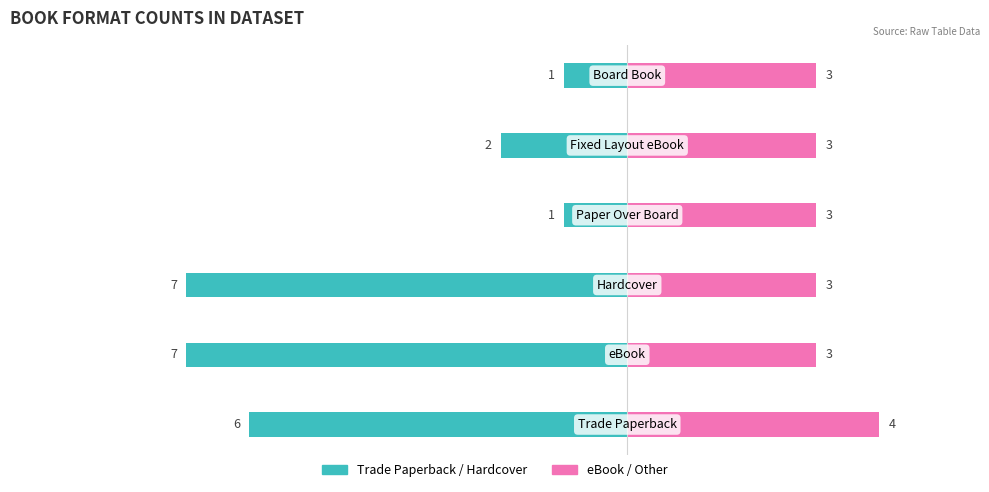

Reading left to right, extract all data points from this chart.

Trade Paperback / Hardcover: 0=-6	1=-7	2=-7	3=-1	4=-2	5=-1
eBook / Other: 0=4	1=3	2=3	3=3	4=3	5=3